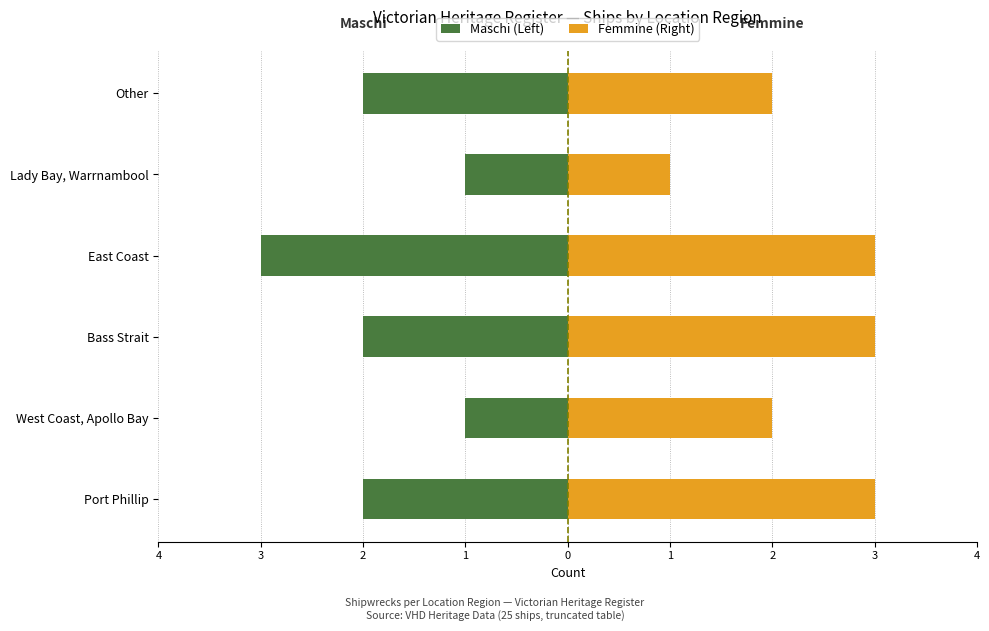

The Femmine (Right) series shows 2 at Other. True or false?

True